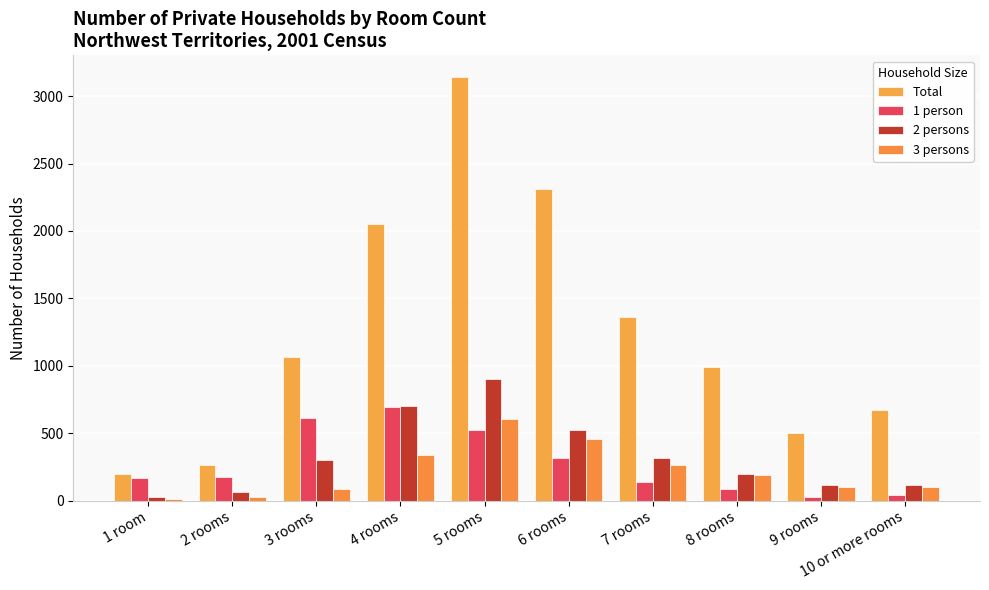

What is the total value across all series at 3 rooms?

2070